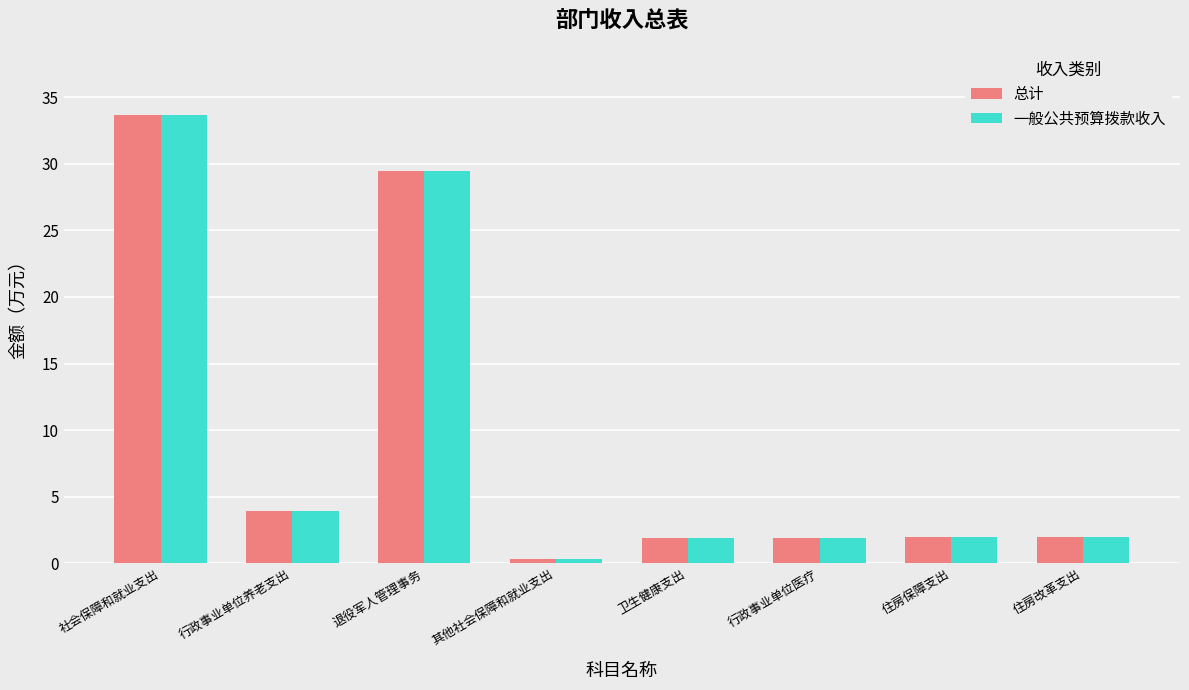

At which label does 总计 reach its minimum?

其他社会保障和就业支出